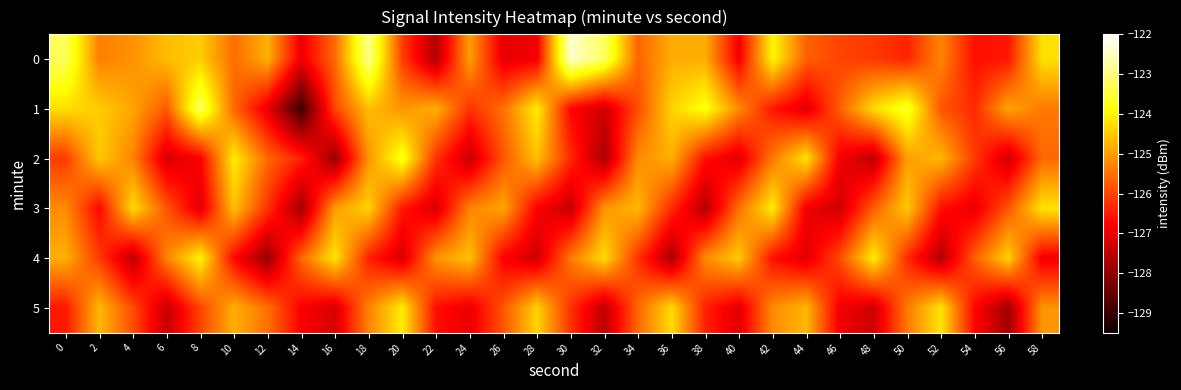

Reading left to right, extract all data points from this chart.

0: 0=-123.3	2=-125.3	4=-125.1	6=-124.6	8=-124.5	10=-125.6	12=-124.8	14=-126.9	16=-125.6	18=-122.9	20=-126.1	22=-127.6	24=-125.0	26=-127.0	28=-126.9	30=-122.4	32=-123.2	34=-125.6	36=-124.8	38=-124.8	40=-126.9	42=-124.0	44=-125.7	46=-126.0	48=-126.1	50=-126.4	52=-125.3	54=-126.6	56=-126.5	58=-124.3
1: 0=-124.3	2=-124.5	4=-124.9	6=-125.8	8=-123.2	10=-125.6	12=-127.0	14=-128.9	16=-126.0	18=-124.6	20=-125.1	22=-124.8	24=-126.2	26=-125.5	28=-124.1	30=-126.7	32=-127.3	34=-125.9	36=-124.4	38=-123.8	40=-125.2	42=-126.5	44=-127.1	46=-125.7	48=-124.3	50=-123.6	52=-125.8	54=-126.3	56=-124.9	58=-125.4
2: 0=-126.1	2=-124.5	4=-125.3	6=-127.2	8=-126.8	10=-124.1	12=-125.6	14=-126.4	16=-127.9	18=-125.1	20=-123.7	22=-126.2	24=-127.4	26=-125.8	28=-124.6	30=-126.3	32=-127.7	34=-125.2	36=-124.8	38=-126.6	40=-127.1	42=-125.4	44=-124.2	46=-126.9	48=-127.5	50=-125.0	52=-124.7	54=-126.1	56=-127.3	58=-125.6
3: 0=-125.2	2=-126.7	4=-124.3	6=-125.8	8=-127.1	10=-124.6	12=-126.2	14=-127.8	16=-125.0	18=-124.4	20=-126.5	22=-127.2	24=-125.3	26=-124.9	28=-126.8	30=-127.4	32=-125.1	34=-124.7	36=-126.3	38=-127.6	40=-125.5	42=-124.1	44=-126.9	46=-127.3	48=-125.7	50=-124.5	52=-126.6	54=-127.0	56=-125.8	58=-124.2
4: 0=-124.8	2=-126.1	4=-127.5	6=-125.3	8=-124.0	10=-126.7	12=-127.9	14=-125.6	16=-124.2	18=-126.4	20=-127.2	22=-125.1	24=-124.6	26=-126.8	28=-127.3	30=-125.4	32=-124.3	34=-126.2	36=-127.7	38=-125.2	40=-124.5	42=-126.6	44=-127.1	46=-125.9	48=-124.1	50=-126.3	52=-127.6	54=-125.7	56=-124.4	58=-126.9
5: 0=-126.5	2=-124.7	4=-125.9	6=-127.4	8=-126.0	10=-124.8	12=-125.5	14=-126.8	16=-127.2	18=-125.3	20=-124.1	22=-126.6	24=-127.0	26=-125.8	28=-124.4	30=-126.2	32=-127.5	34=-125.6	36=-124.3	38=-126.4	40=-127.1	42=-125.2	44=-124.7	46=-126.9	48=-127.3	50=-125.4	52=-124.2	54=-126.7	56=-127.8	58=-125.1